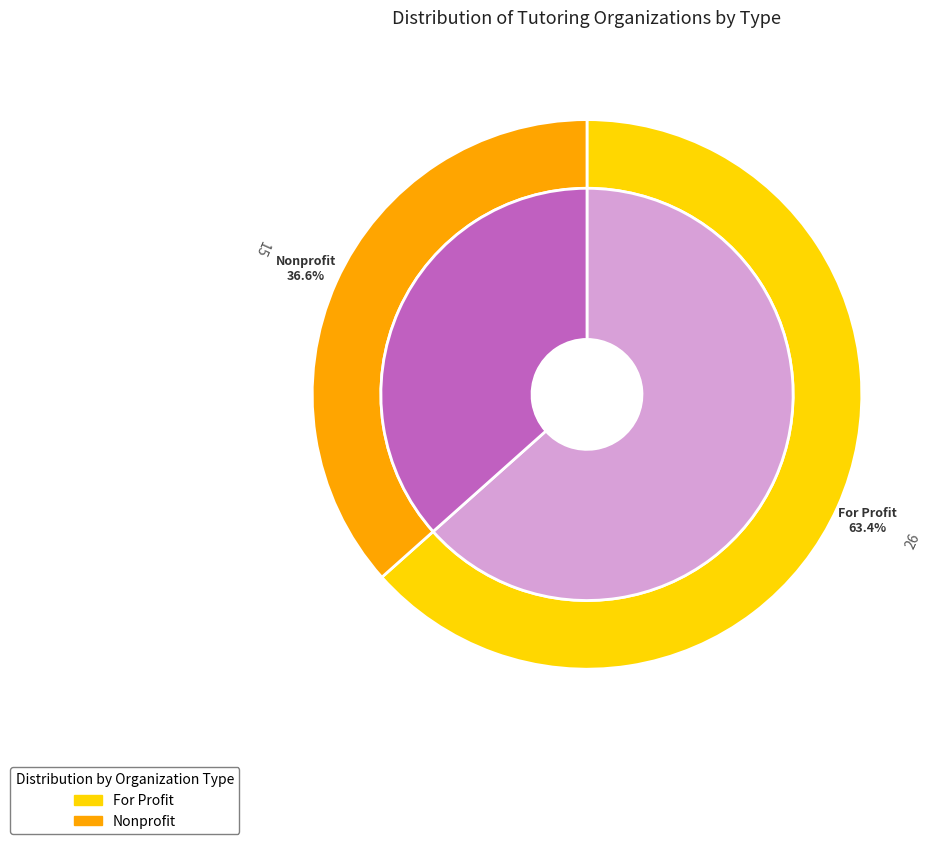

Count the number of slices in the pie.

2